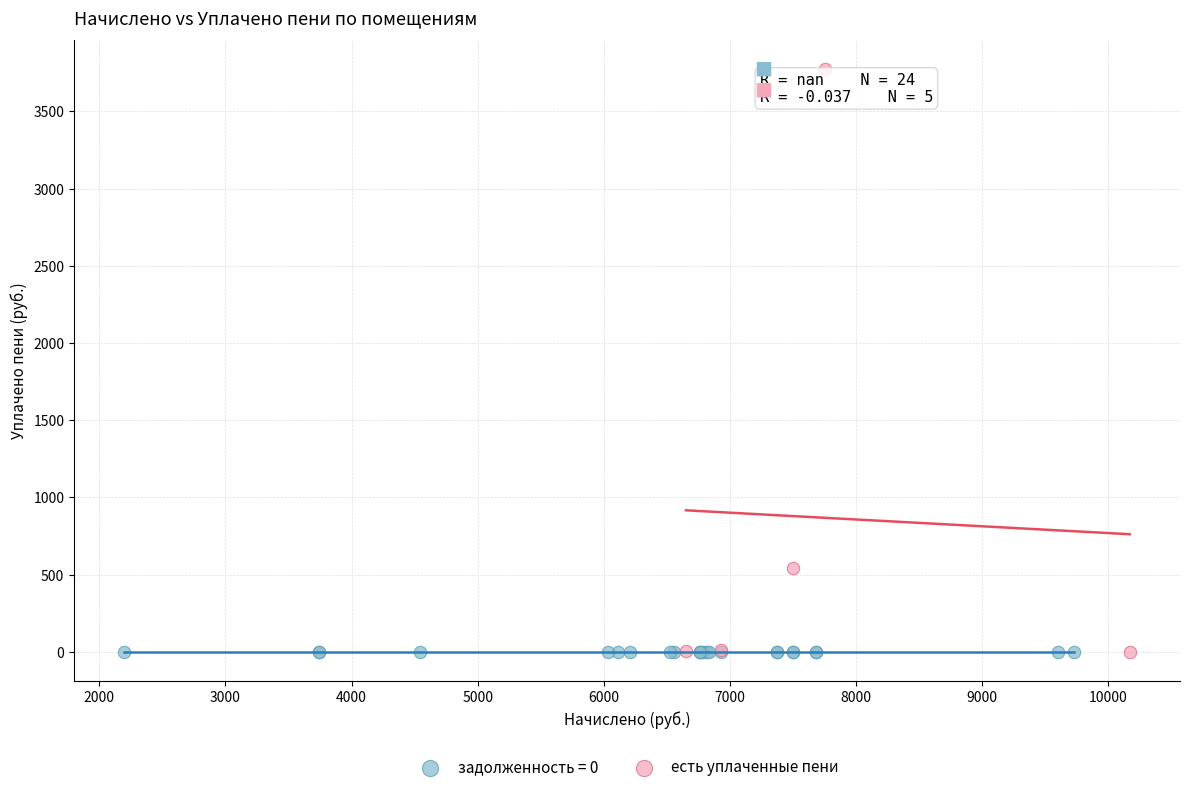

Which series reaches the maximum Y coordinate?

есть уплаченные пени